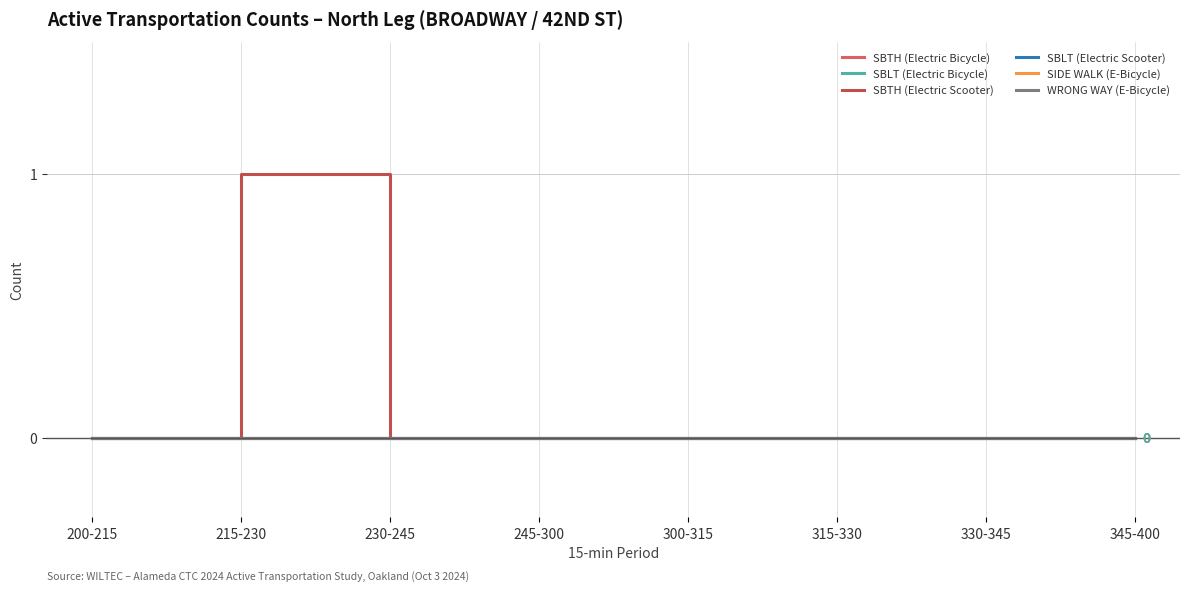

At which label is SBTH (Electric Scooter) closest to 0?

200-215